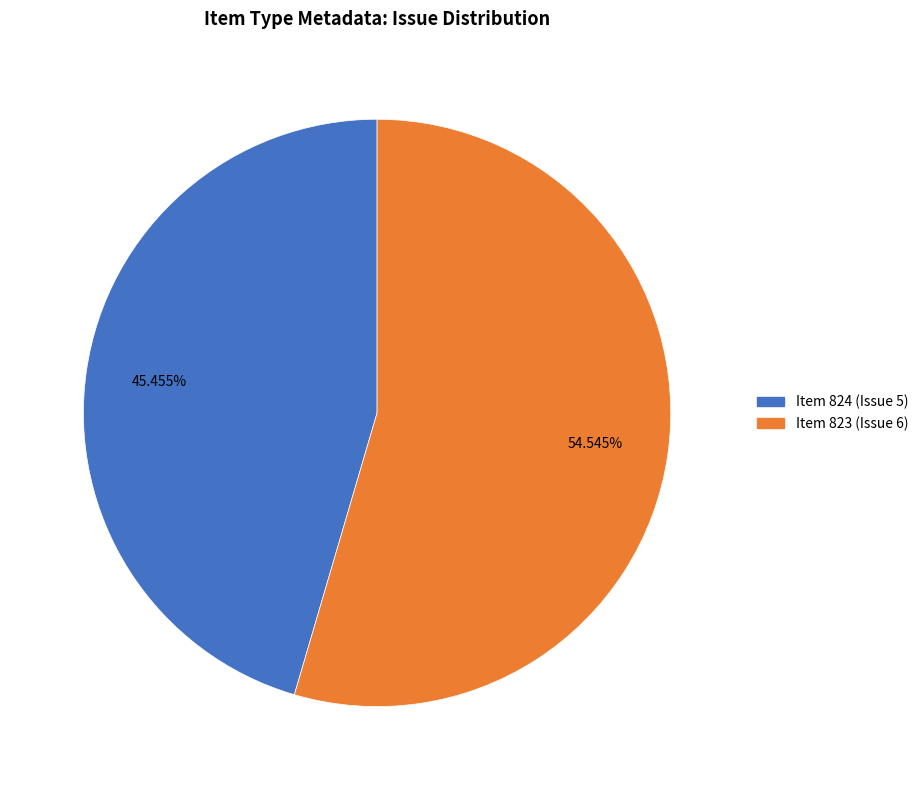

Approximately how many times larger is the value at Item 824 (Issue 5) compared to Item 823 (Issue 6)?

0.8